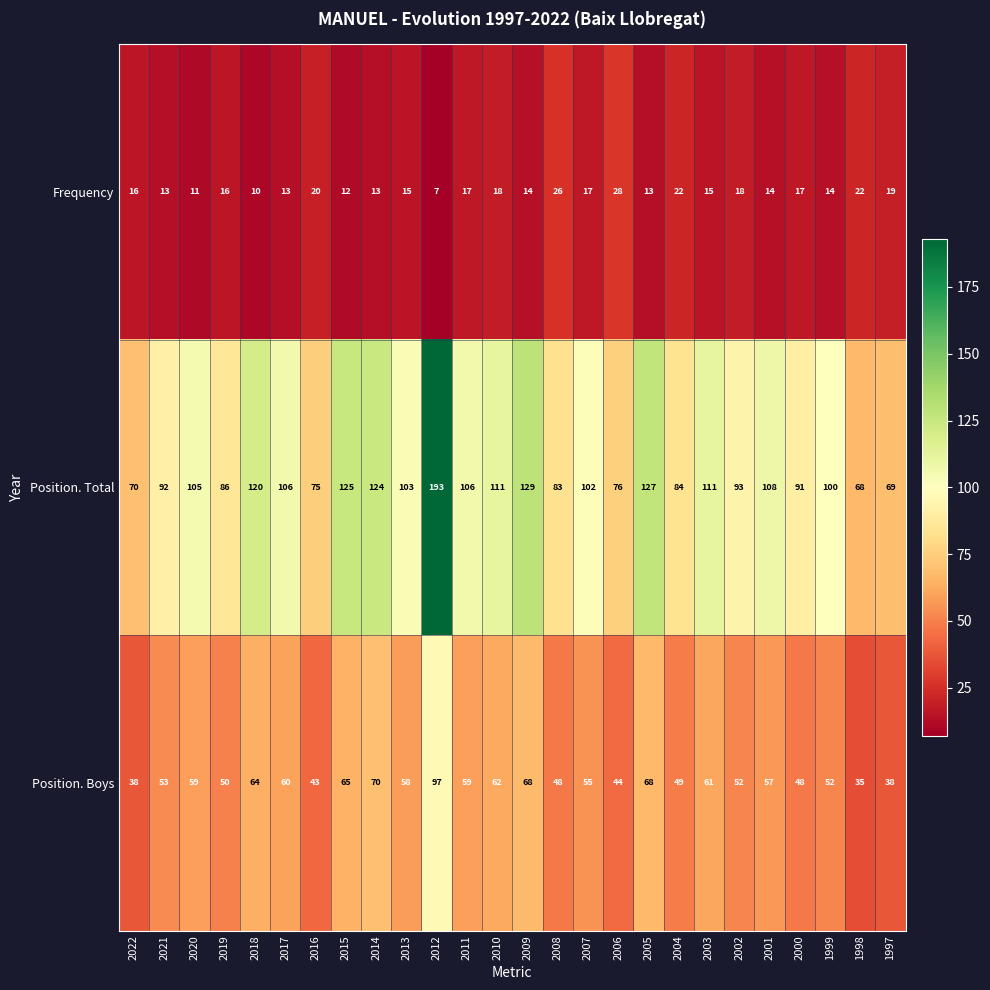

How many data points does each series have?

26